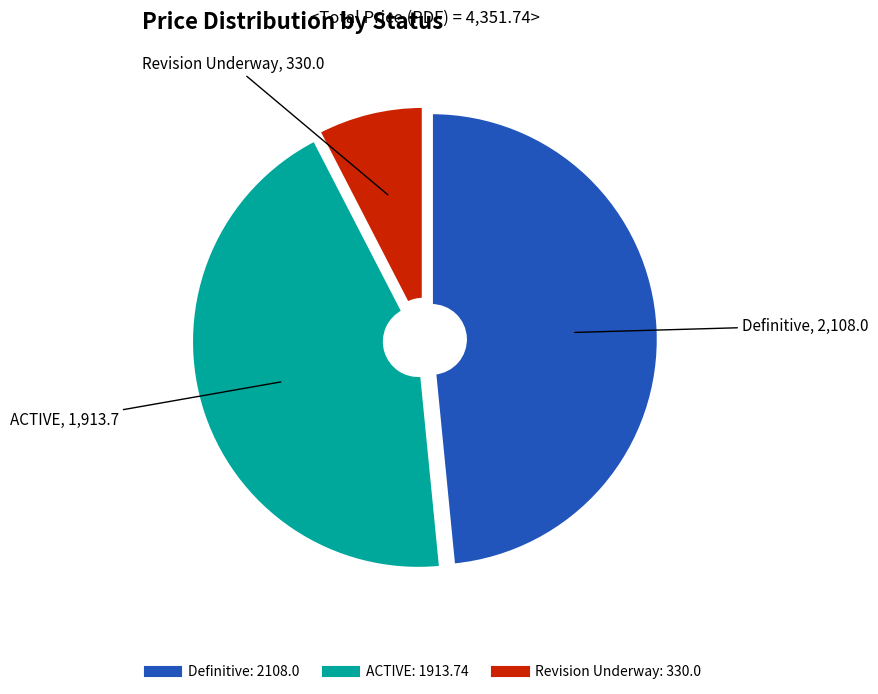

Is there any slice that represents more than half of the pie?

No